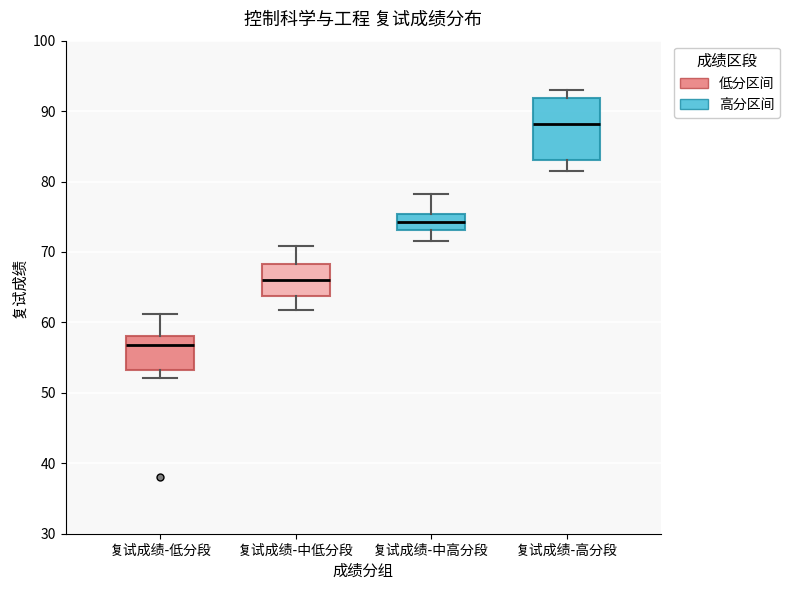

Reading left to right, transcribe this box plot: for each box, give where its median line is, the range the box spans, and where its two whiskers end, as read against the y-axis. The values are not printed on the chart, so give them approximately, as read against the axis.

复试成绩-低分段: median 57, box 53 to 58, whiskers 52 to 61
复试成绩-中低分段: median 66, box 64 to 68, whiskers 62 to 71
复试成绩-中高分段: median 74, box 73 to 75, whiskers 72 to 78
复试成绩-高分段: median 88, box 83 to 92, whiskers 82 to 93